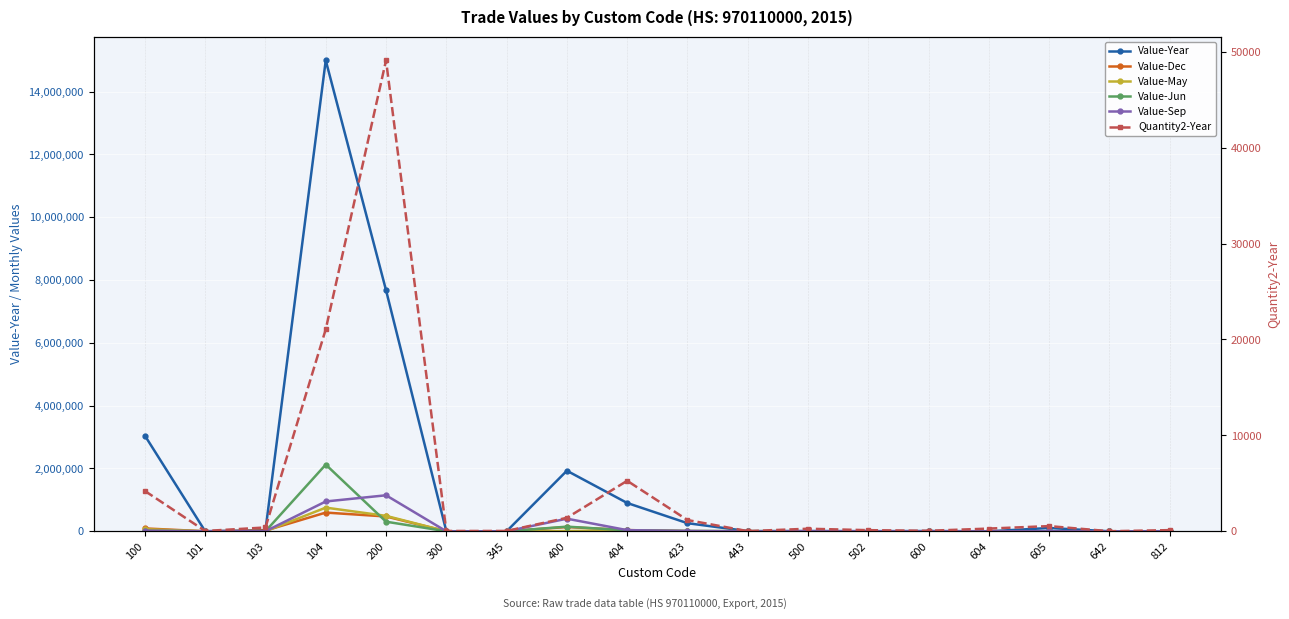

Between 600 and 604, which series saw the biggest shift?

Value-Year